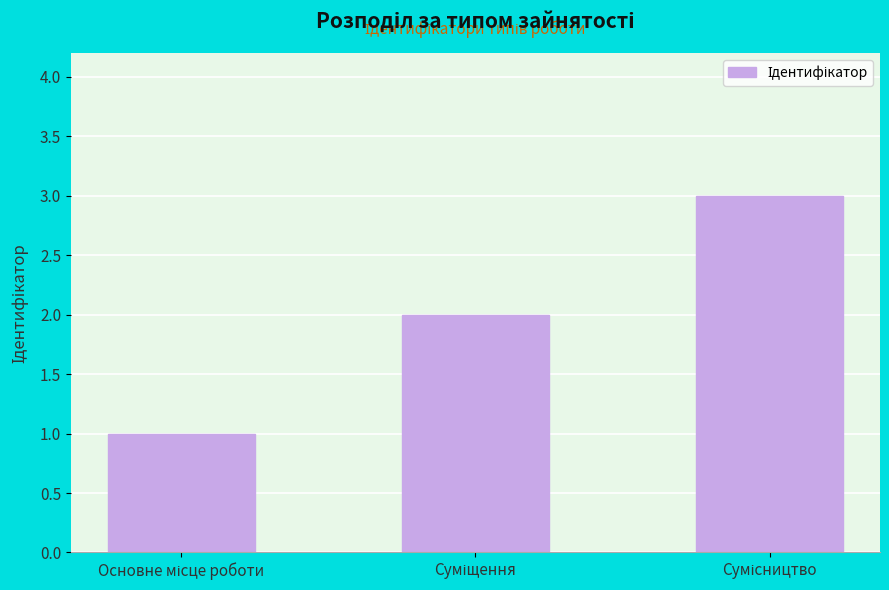

How many series are shown in this chart?

1